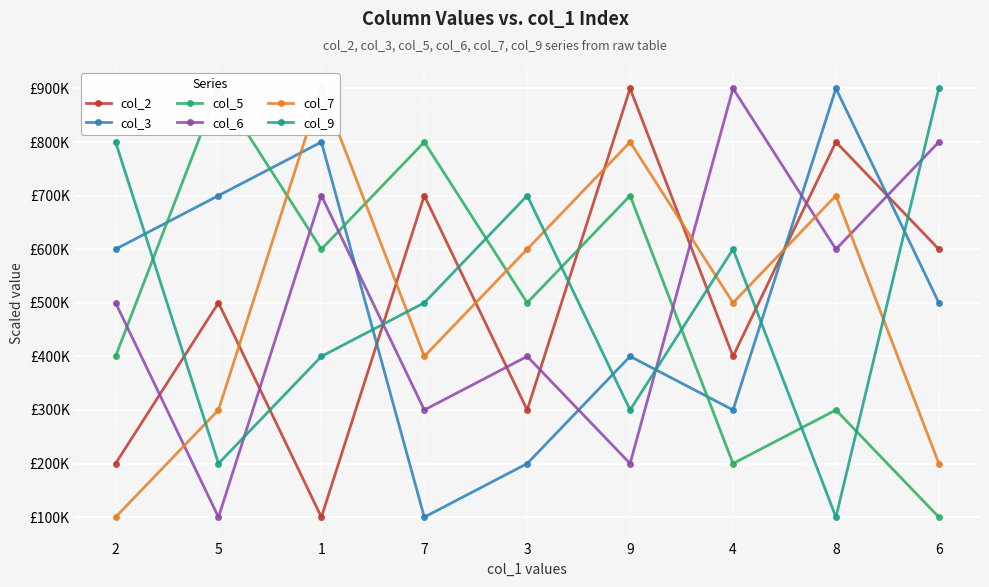

What is the sum of all col_3 values?

4500000